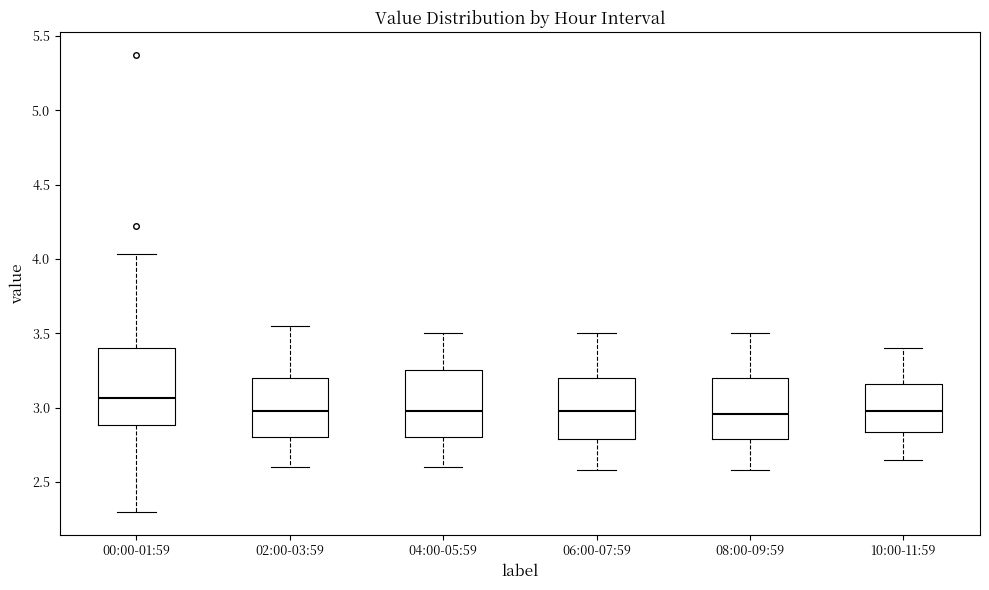

Comparing the boxes themselves (not the whiskers), which one is the tallest?

00:00-01:59